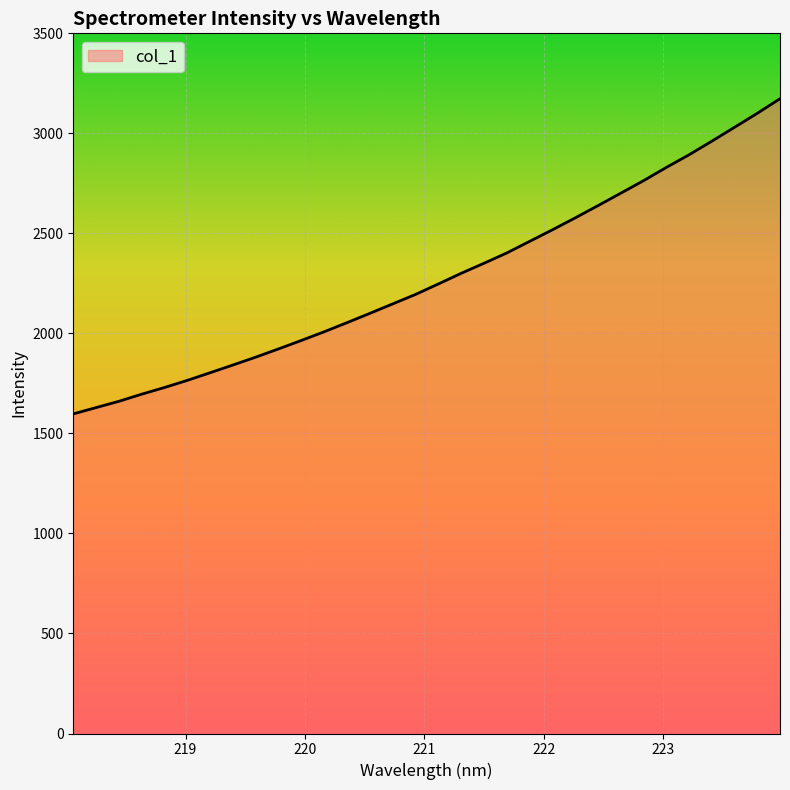

Does the chart have visible grid lines?

Yes